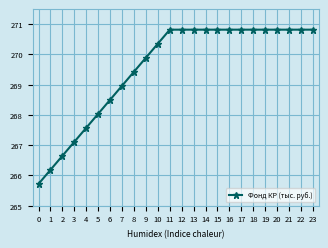

What is the value of the 20th point from the left?

270.8